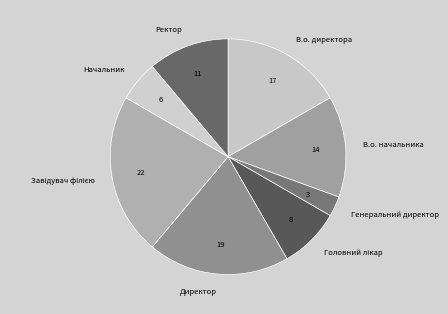

What is the smallest slice in the pie chart?

Генеральний директор